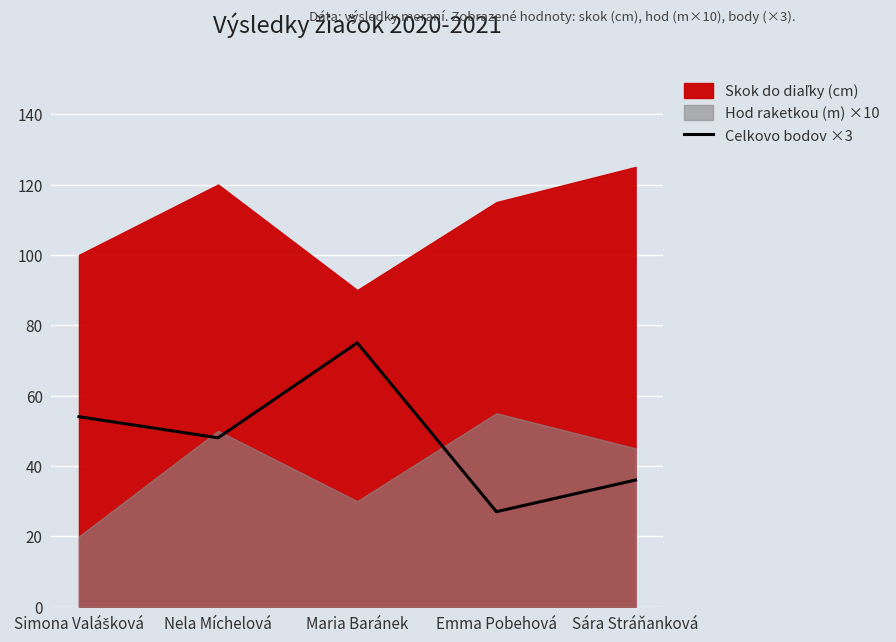

At which label does Celkovo bodov ×3 reach its peak?

Maria Baránek